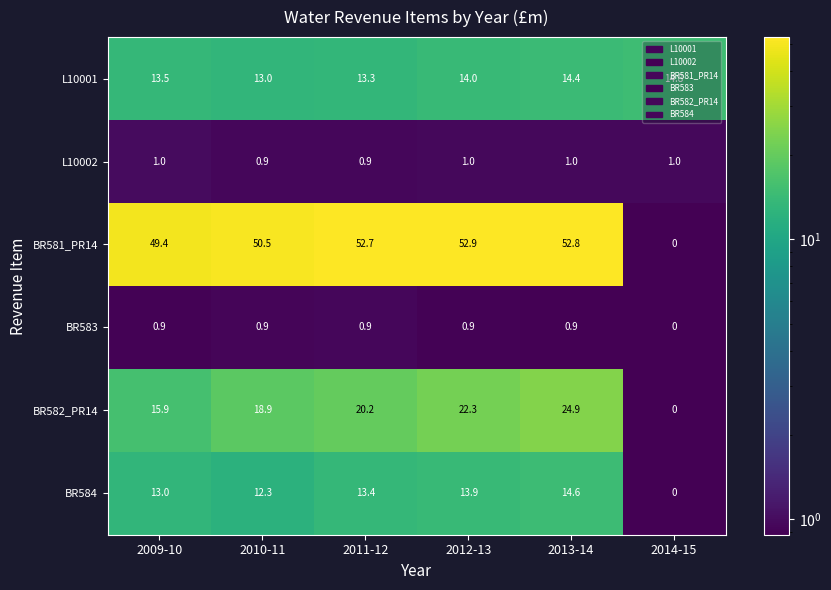

What is the sum of the L10001 values at 2011-12 and 2013-14?

27.7